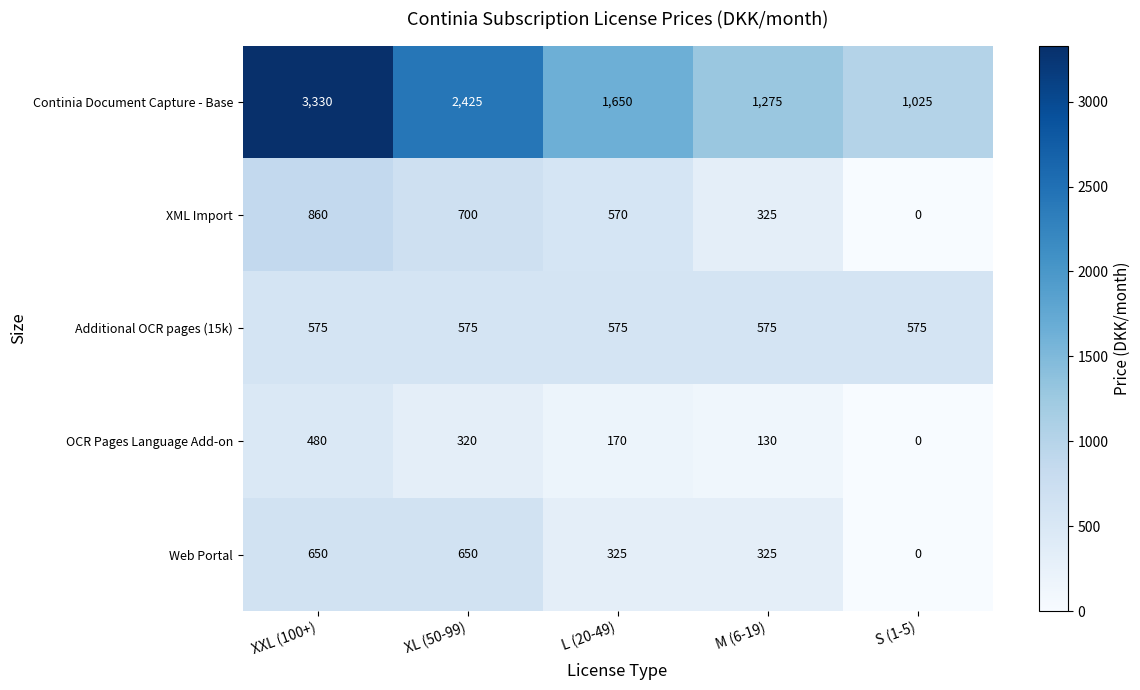

What is the difference between the highest and lowest values at M (6-19)?

1145